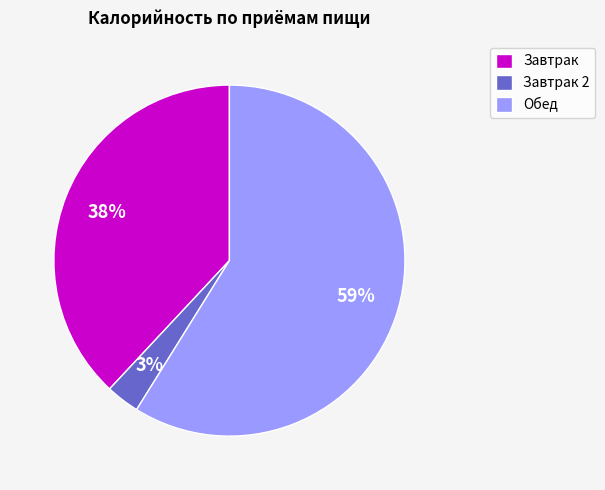

To the nearest percent, what portion does Обед represent?

59%